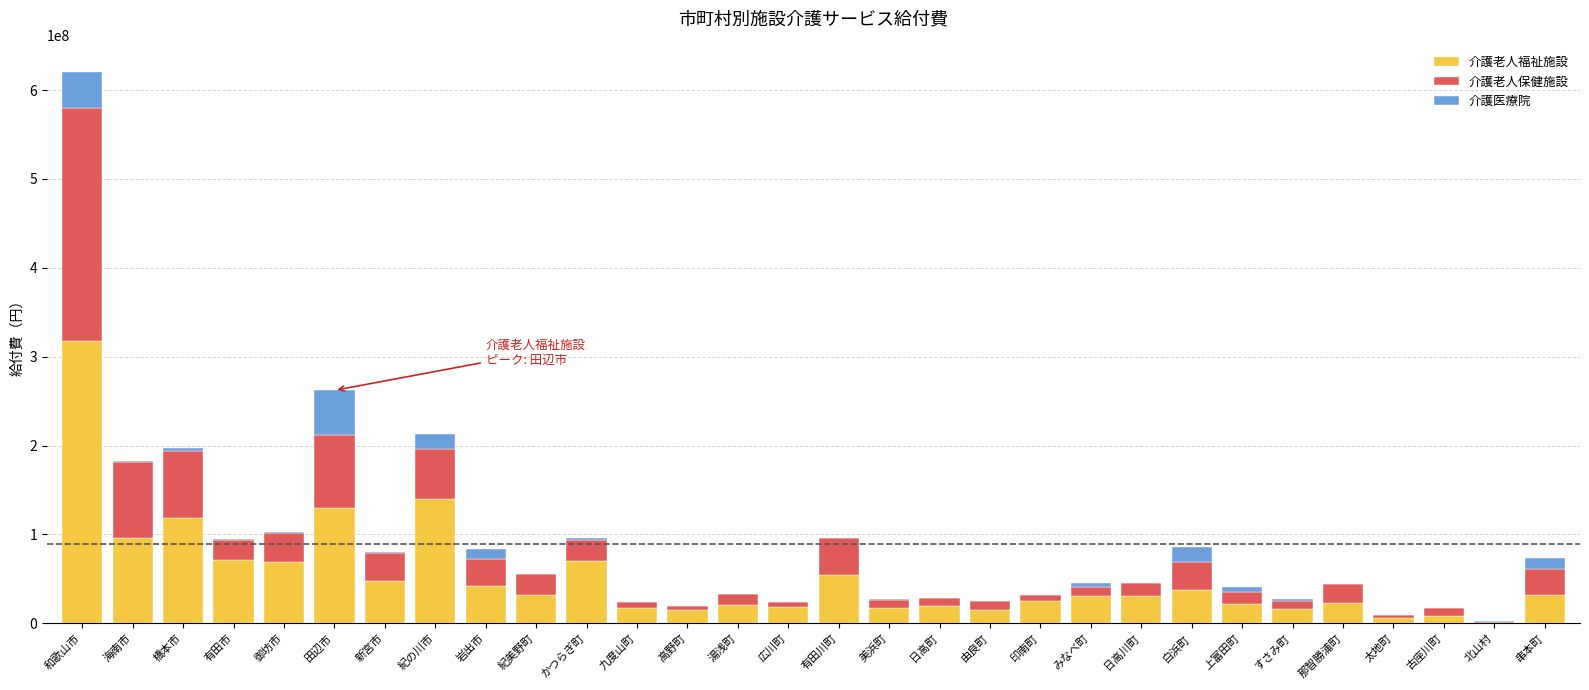

True or false: 介護老人福祉施設 has a value of 30650994 at 日高川町.

True